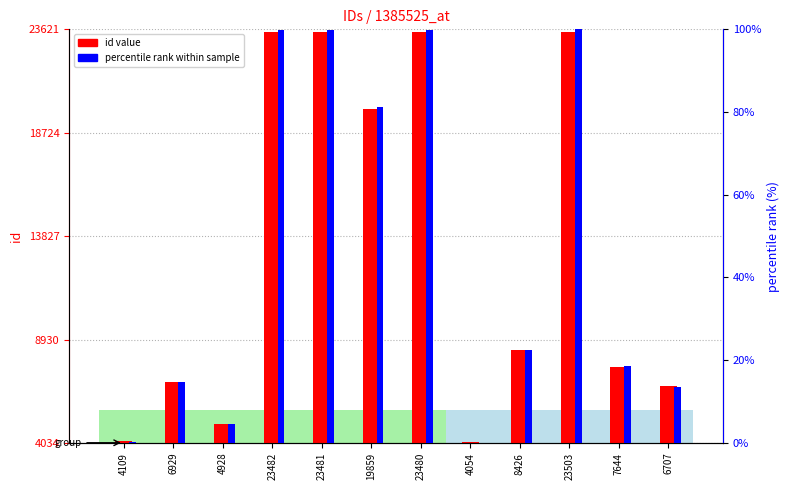

What is the spread (max minus min) of values at 23480?

23380.1